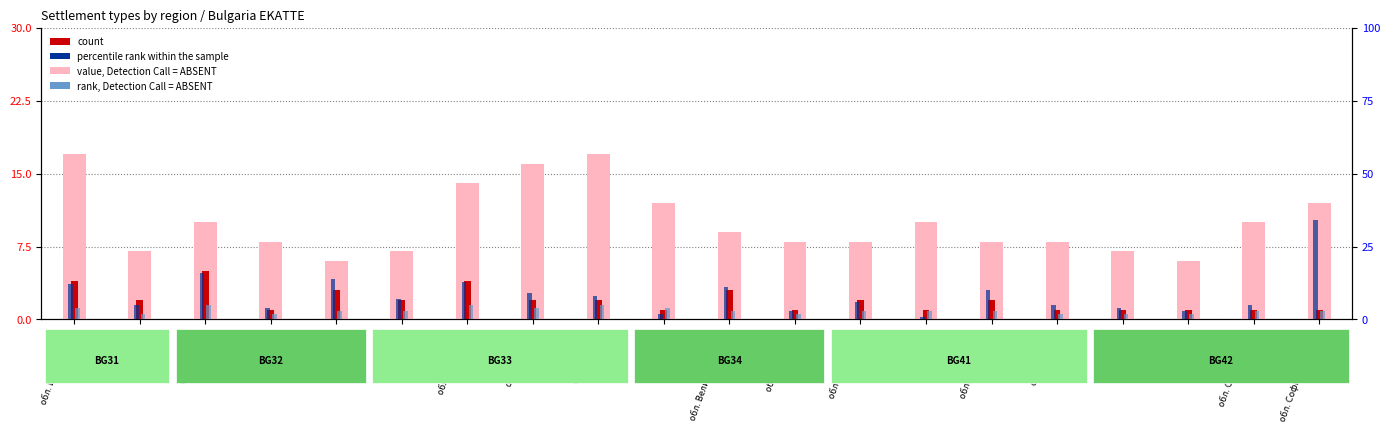

At which label does rank, Detection Call = ABSENT first exceed 3?

обл. Благоевград